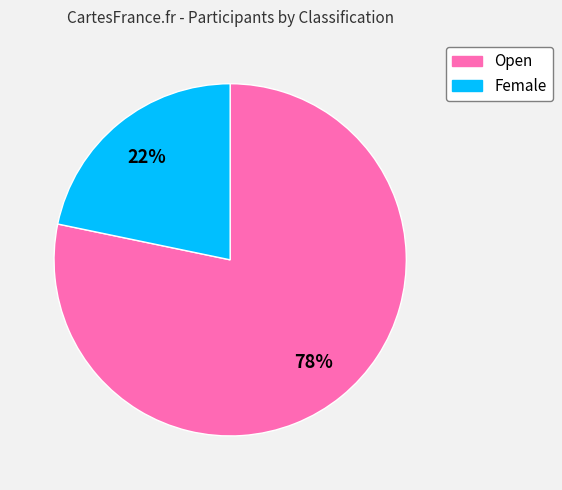

Combined, do Female and Open account for over 50%?

Yes